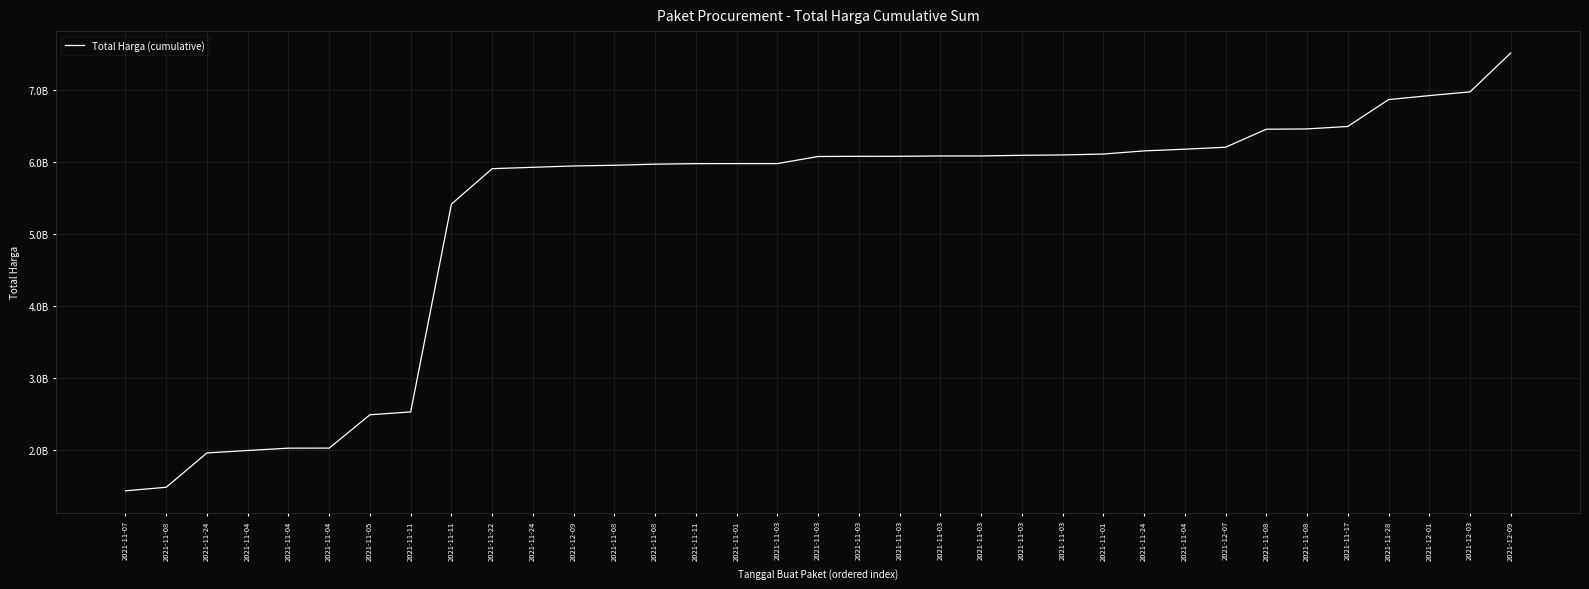

What is the sum of the values at 2021-11-08 and 2021-11-04?

3495814955